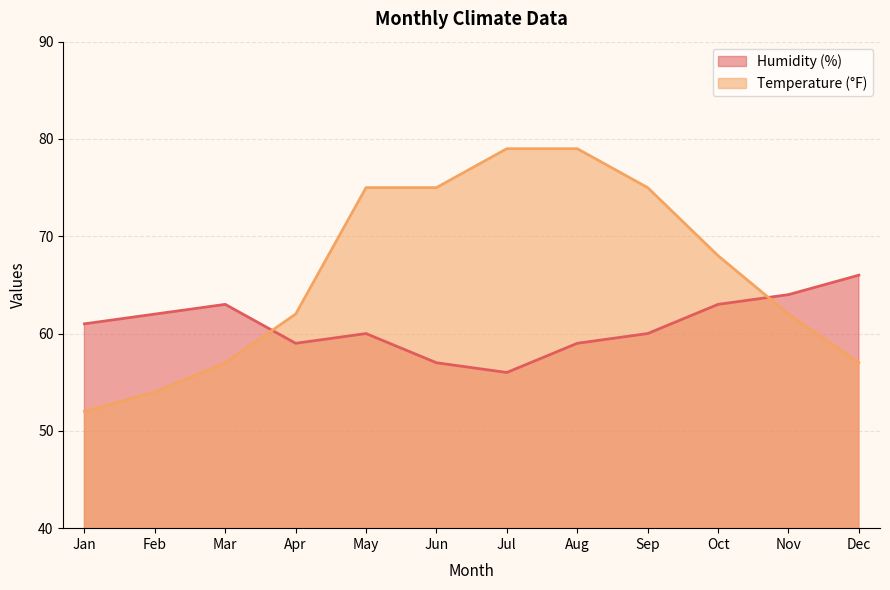

Reading left to right, list all the values displayed in this chart.

Humidity (%): Jan=61	Feb=62	Mar=63	Apr=59	May=60	Jun=57	Jul=56	Aug=59	Sep=60	Oct=63	Nov=64	Dec=66
Temperature (°F): Jan=52	Feb=54	Mar=57	Apr=62	May=75	Jun=75	Jul=79	Aug=79	Sep=75	Oct=68	Nov=62	Dec=57